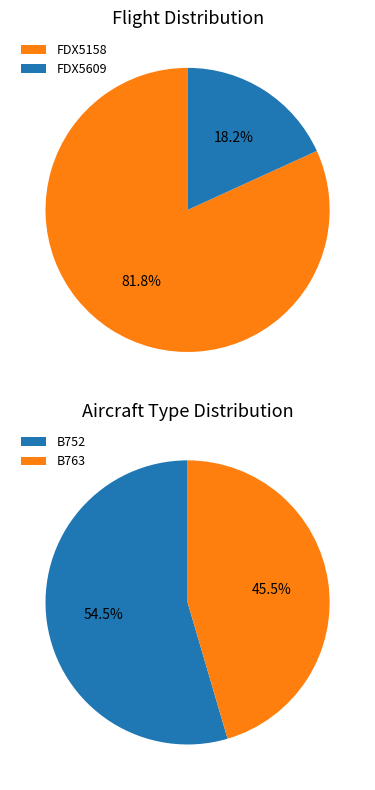

Is it true that FDX5158 is 74% of the pie?

False